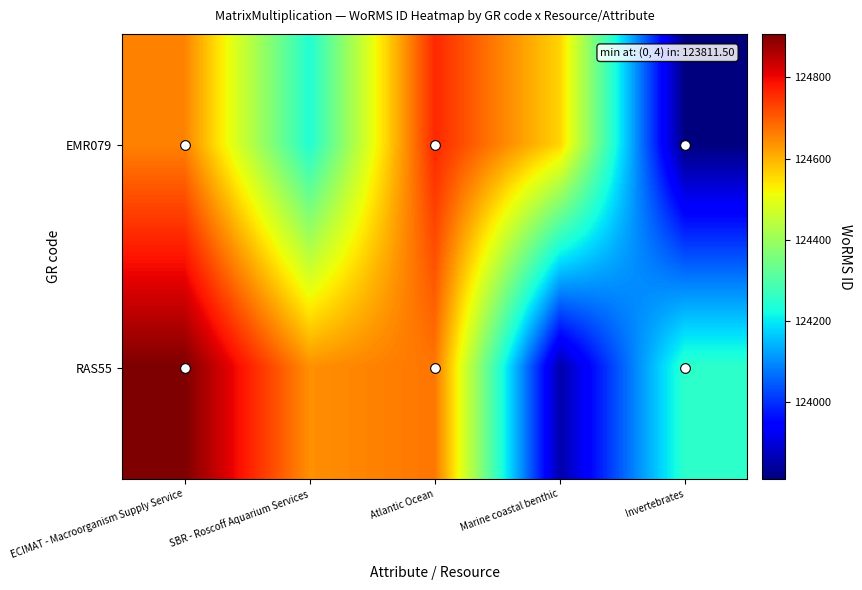

Rank the series at SBR - Roscoff Aquarium Services from highest to lowest value.

RAS55, EMR079